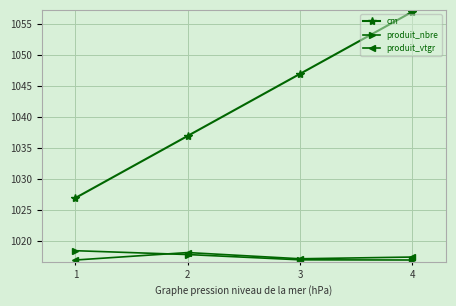

The value of produit_nbre at 3 is 1483.4. True or false?

False